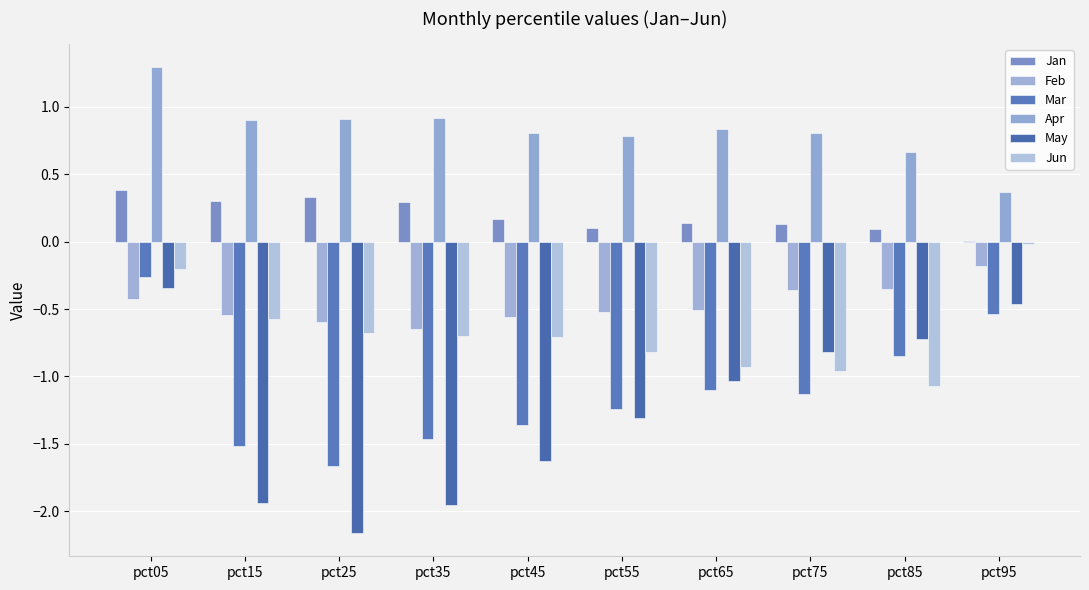

What is the difference between the Feb values at pct25 and pct15?

0.1